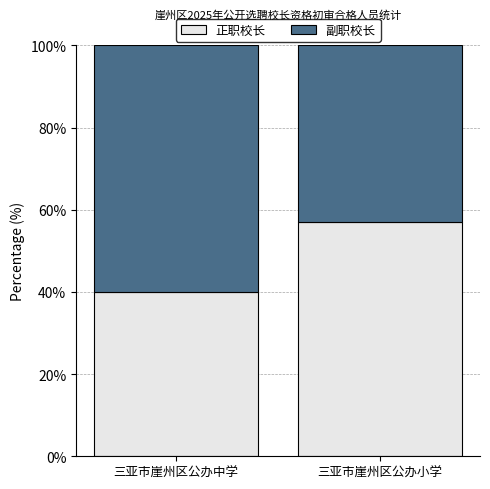

Which category has the lowest value in the 正职校长 series?

三亚市崖州区公办中学